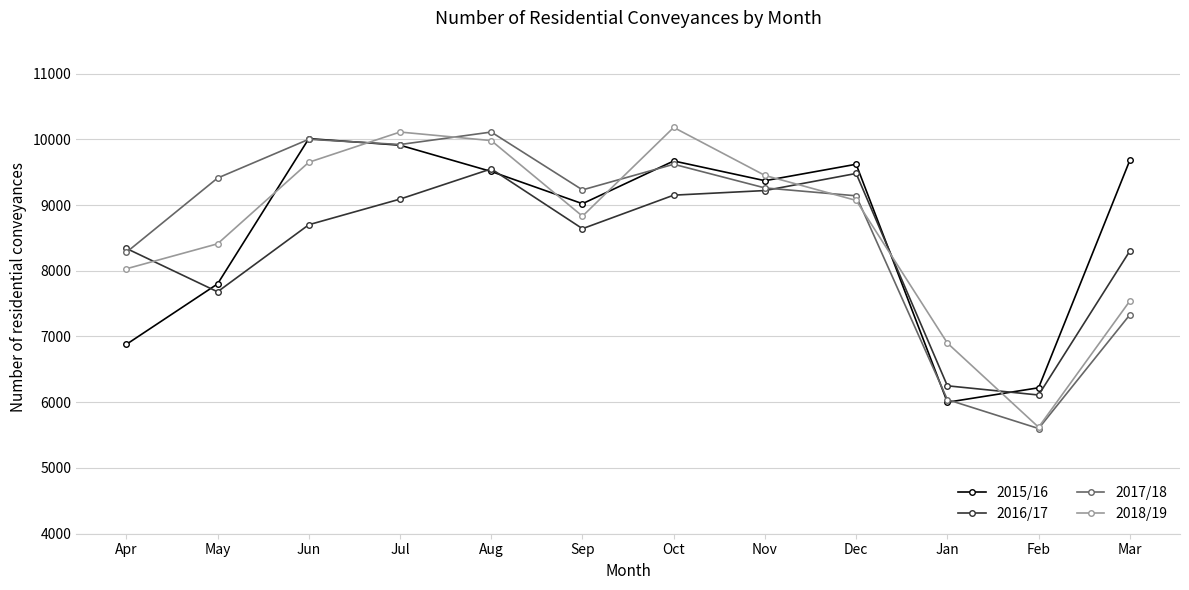

How many series are shown in this chart?

4